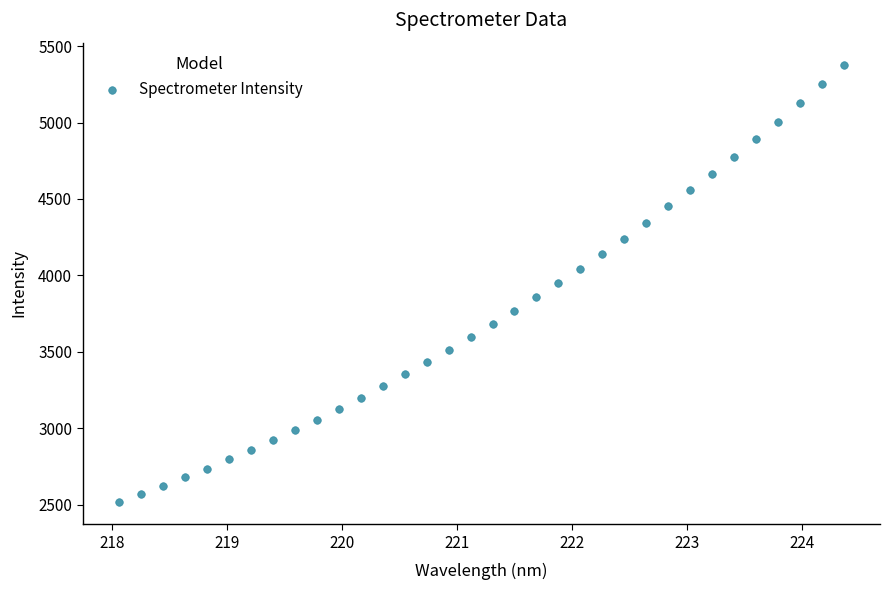

What is the range of Y values (max minus min)?

2864.1